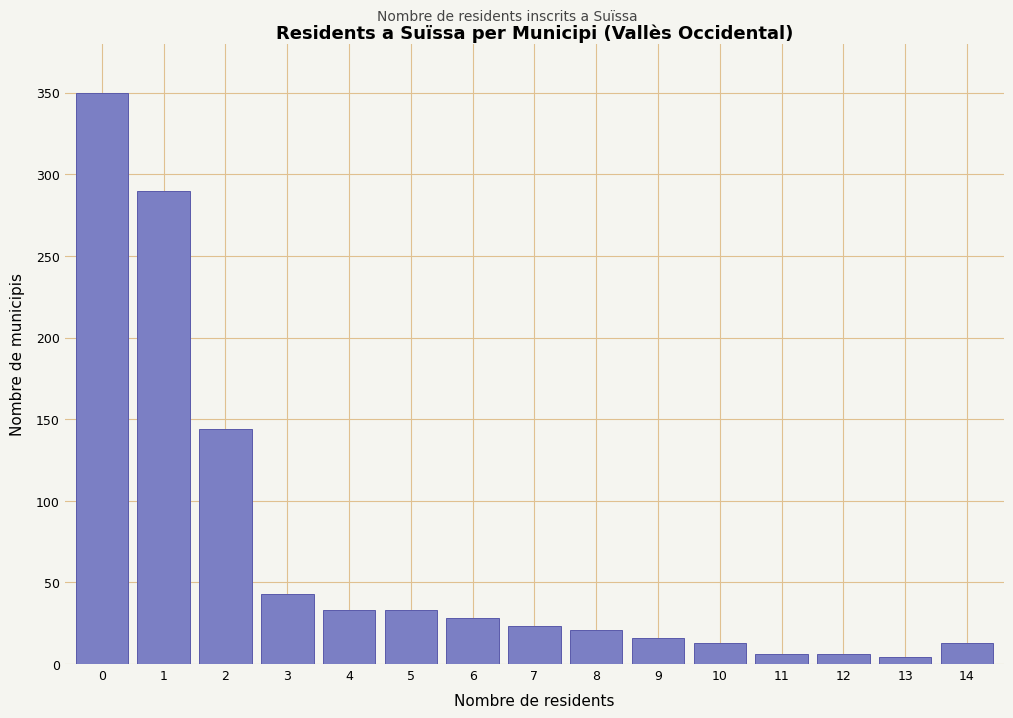

Reading left to right, what are all the values shown in this chart?

350	290	144	43	33	33	28	23	21	16	13	6	6	4	13